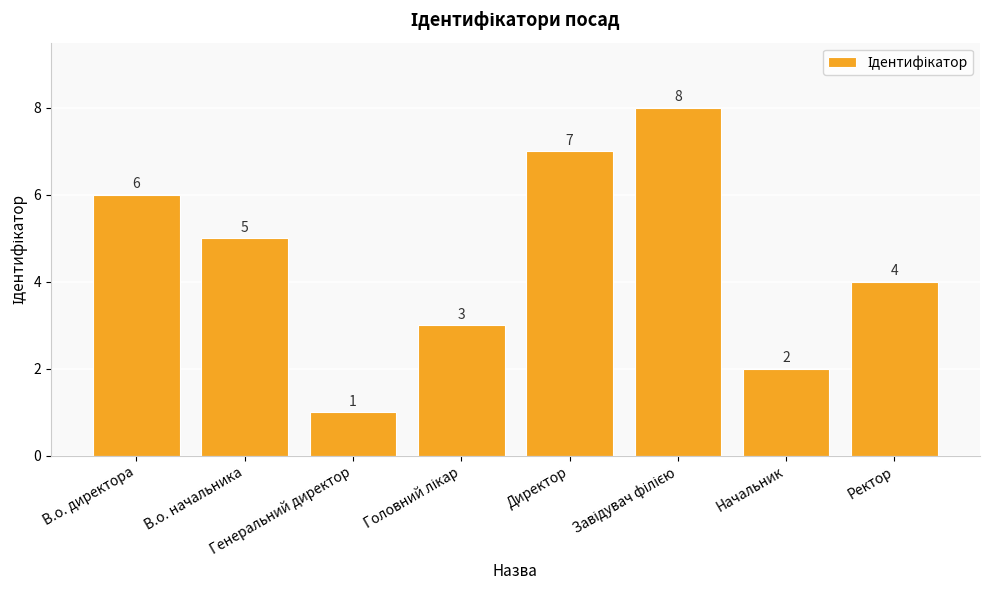

How many distinct data groups are displayed?

1